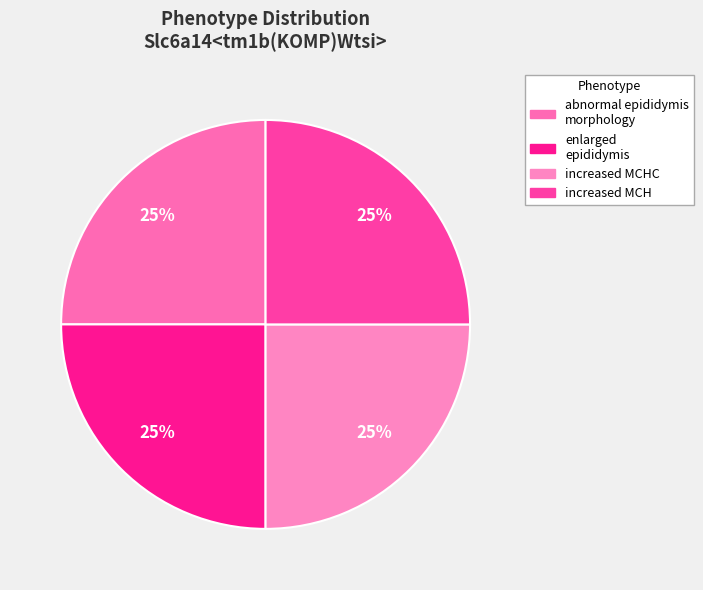

Which slice is the largest?

increased mean corpuscular hemoglobin